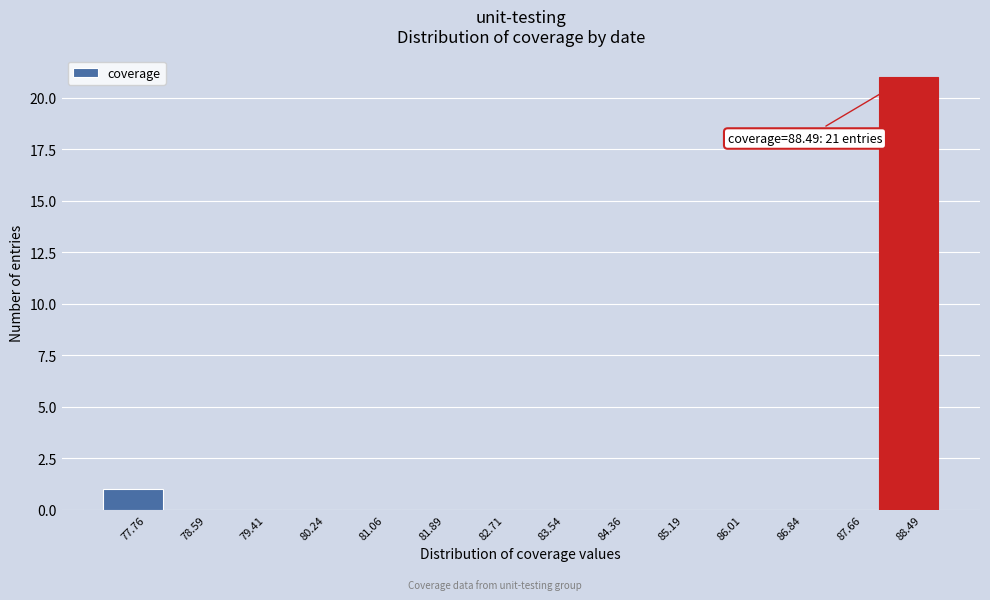

Over which range of the x-axis is the bar tallest?

88.1 to 88.9